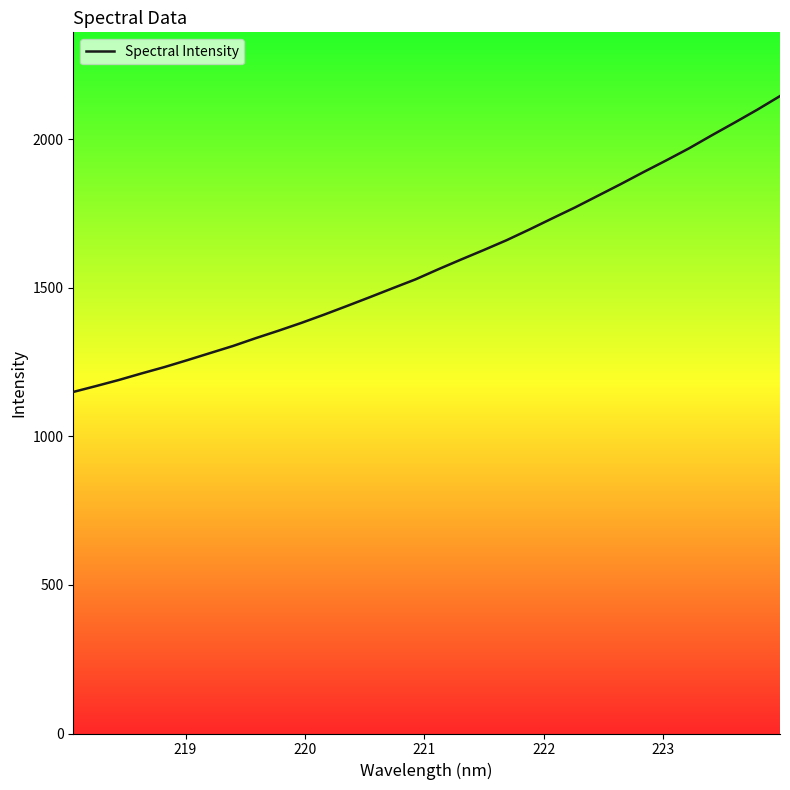

What is the minimum value shown in the chart?

1149.2